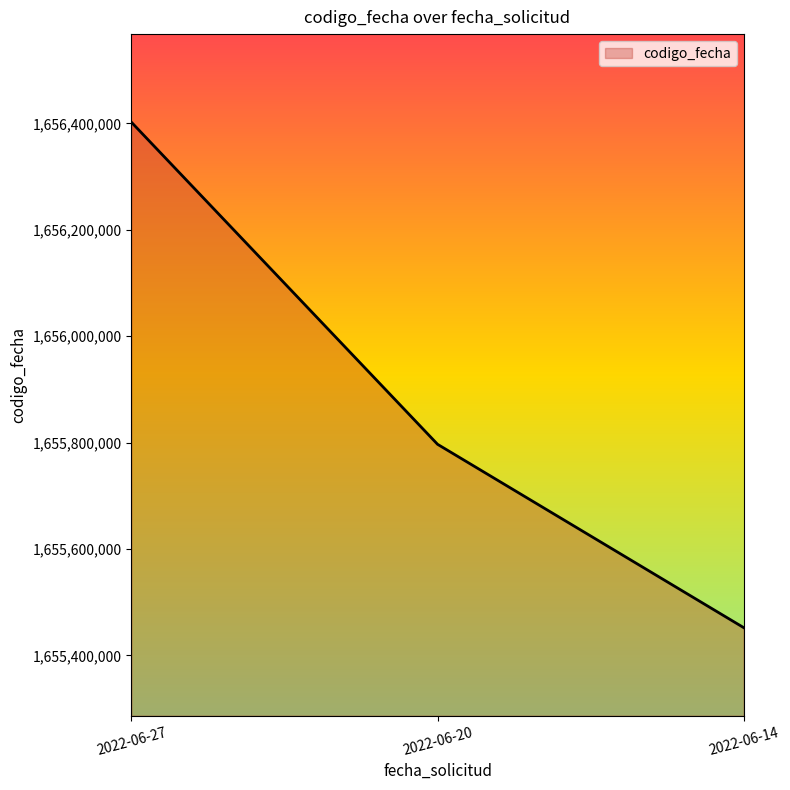

At which label is the value closest to 1655927227?

2022-06-20